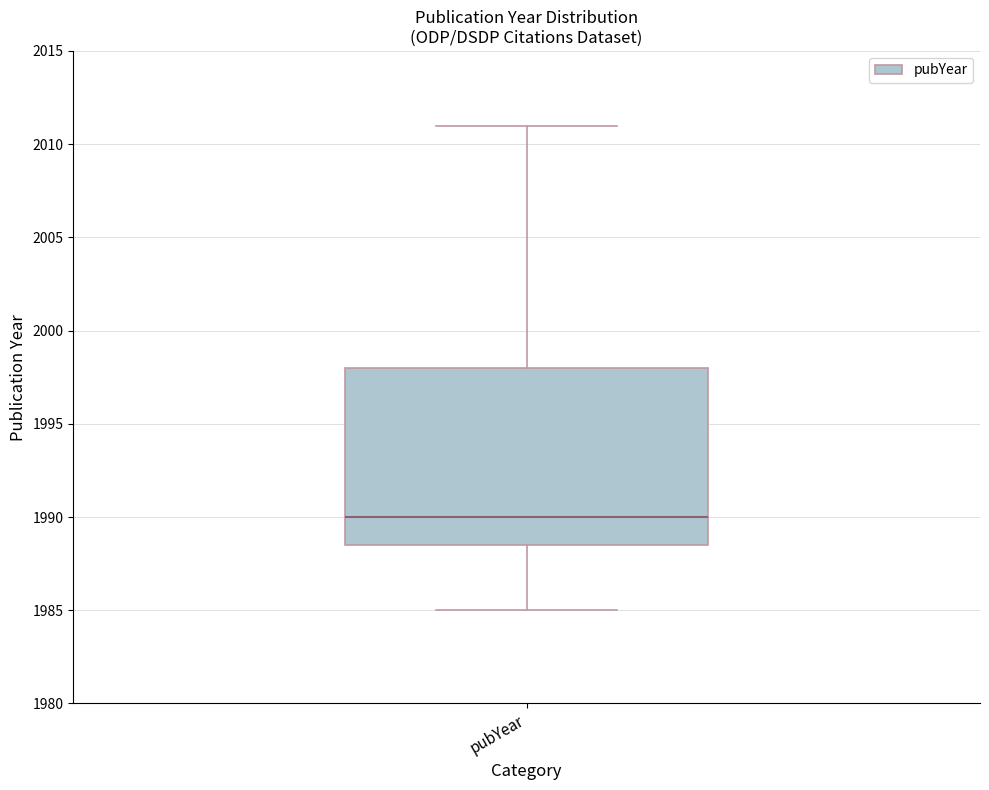

Read this box plot against the y-axis: the position of the median line, the range covered by the box, and the ends of both whiskers. The values are not printed on the chart, so give them approximately, as read against the axis.

median 1990.0, box 1988.5 to 1998.0, whiskers 1985.0 to 2011.0